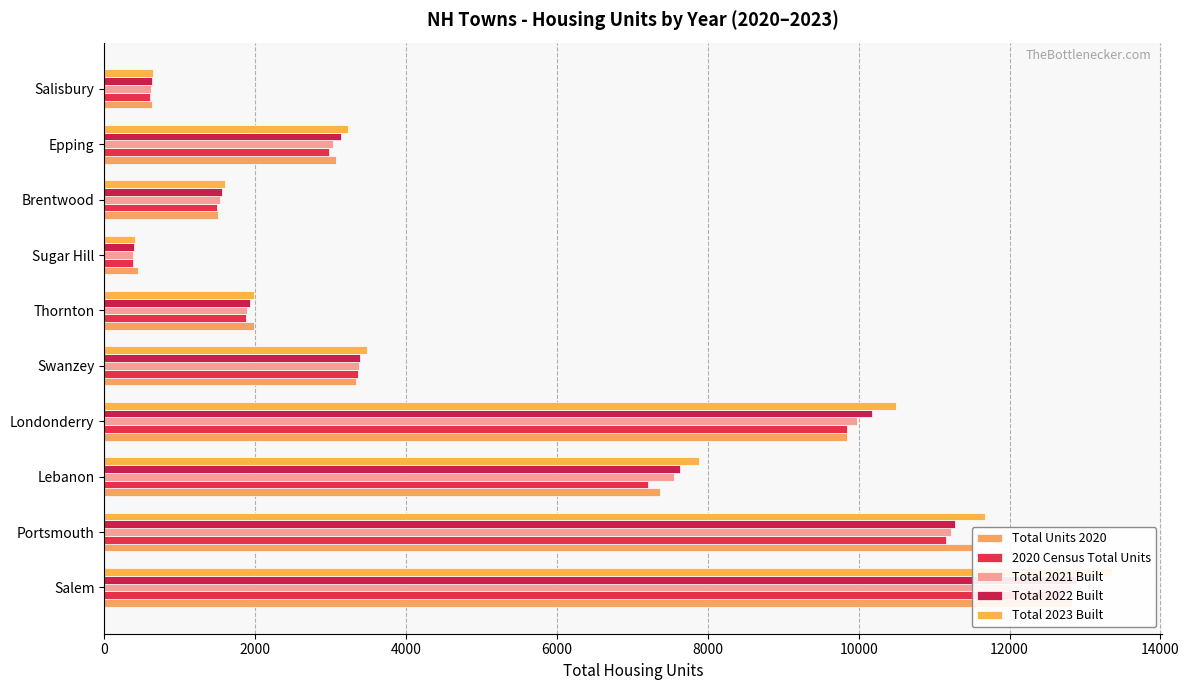

Does the chart contain stacked bars?

No